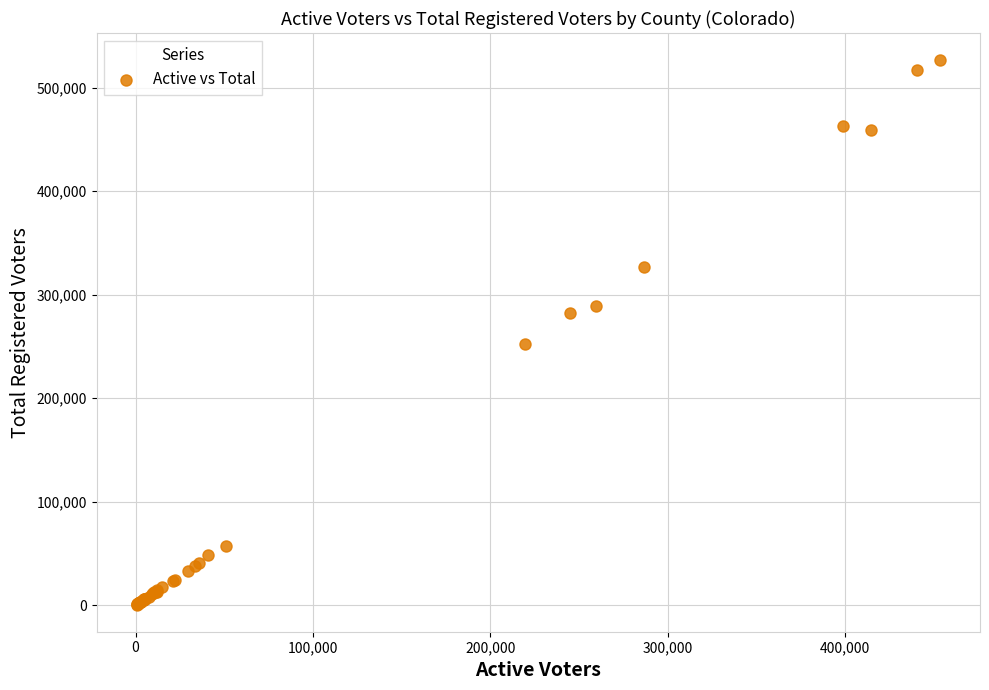

What Y value in the scatter plot is closest to 263638?

252475